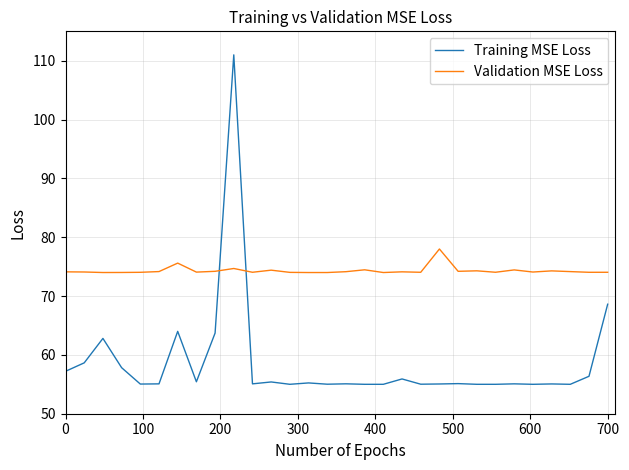

What is the difference between the maximum and minimum values in the Validation MSE Loss series?

4.0